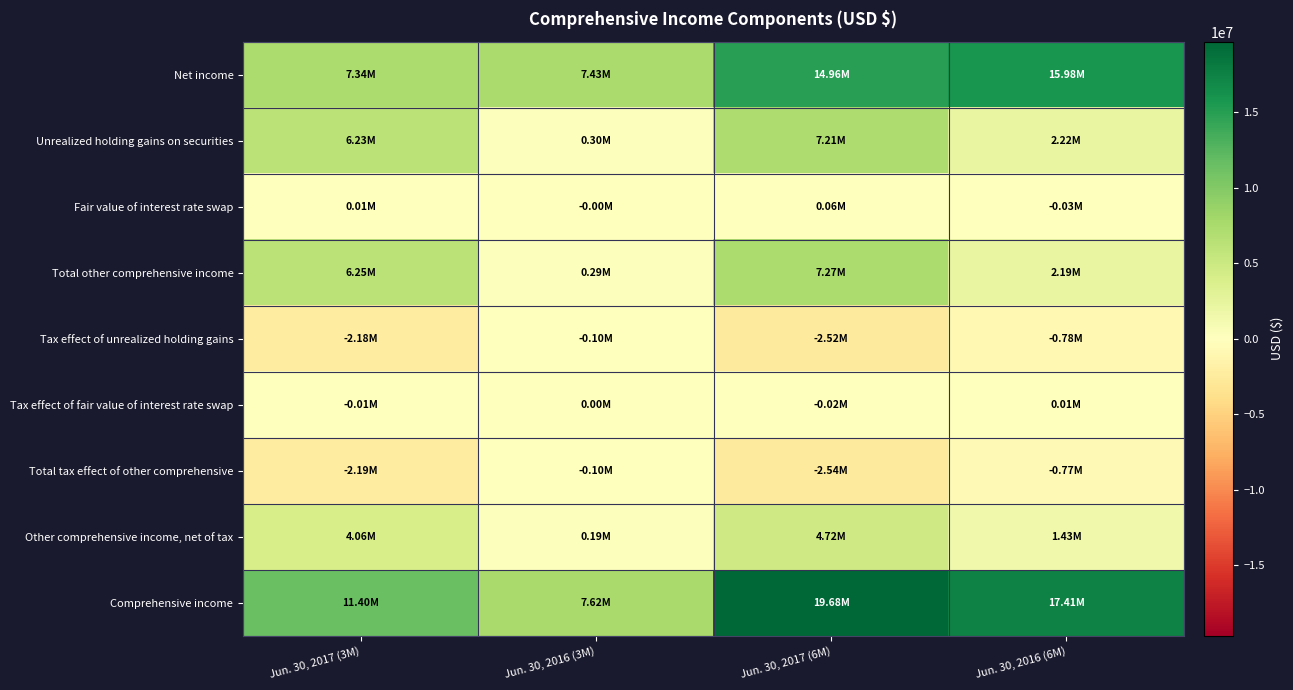

What is the total value across all series at Jun. 30, 2017 (3M)?

30930000